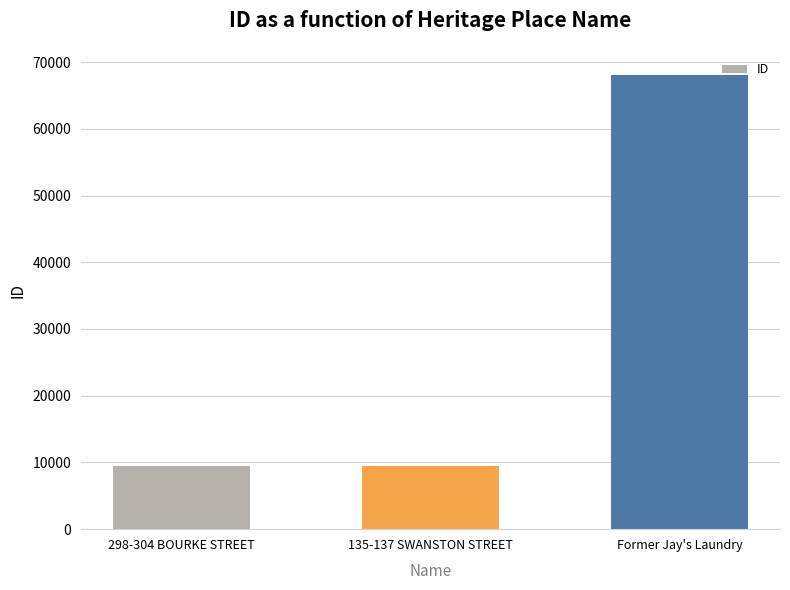

What is the greatest value displayed?

68104